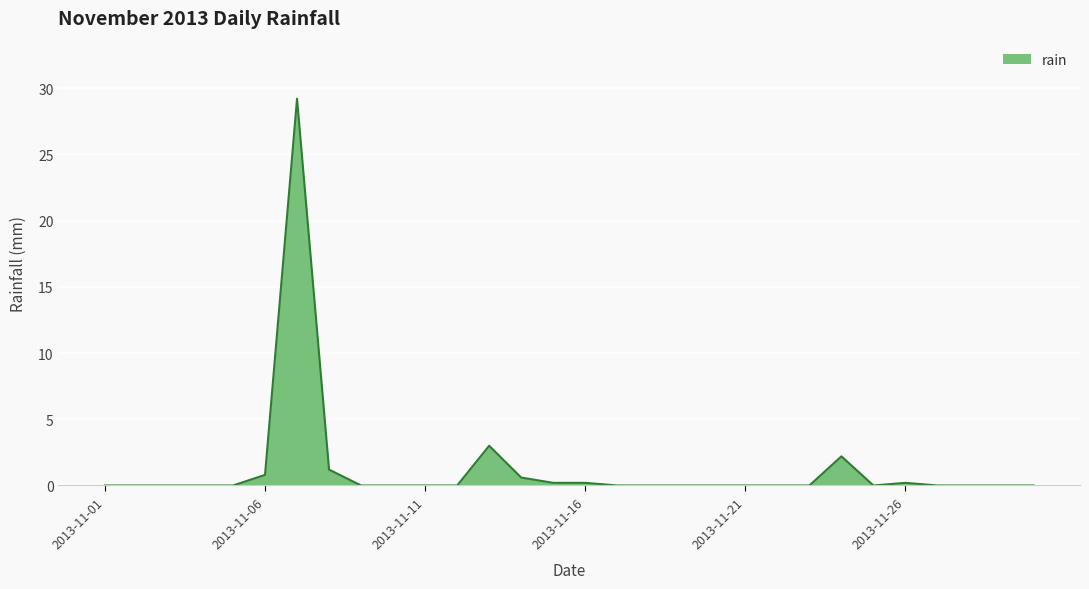

What is the maximum value shown in the chart?

29.2